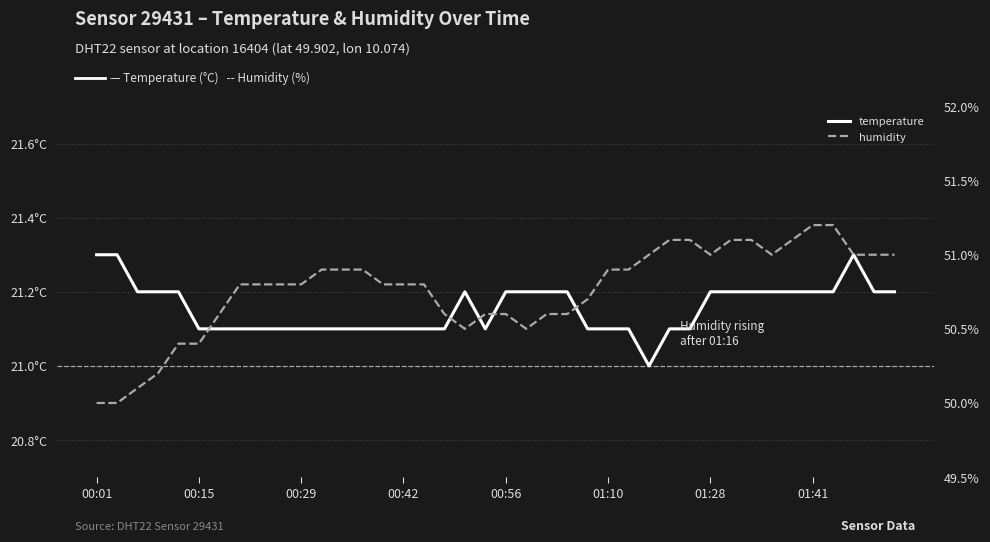

How many lines are shown in the chart?

2